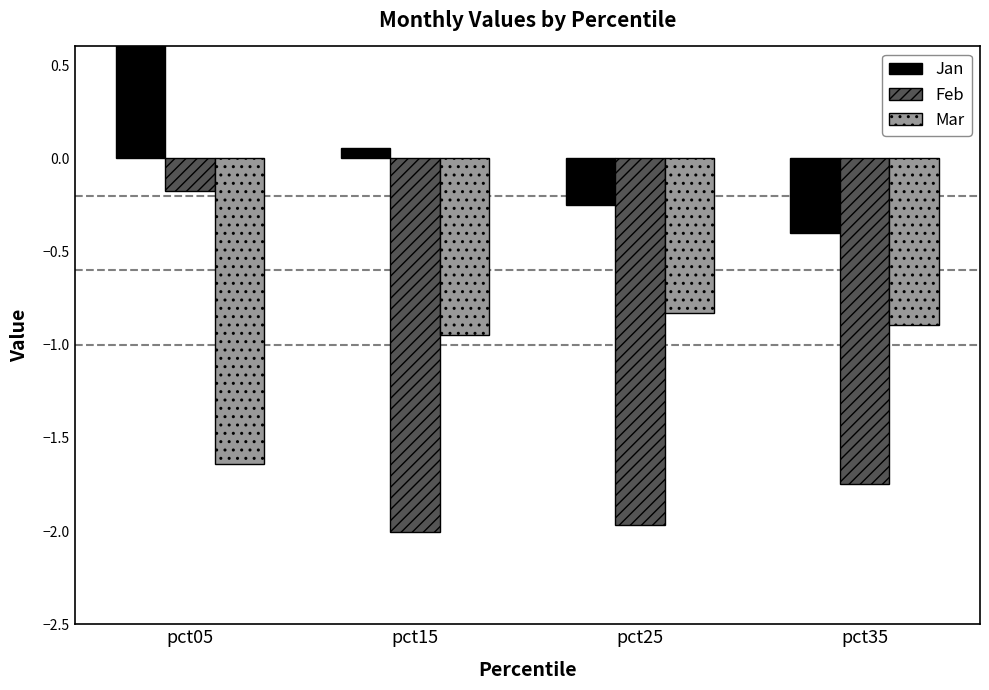

List the series in order of their peak value, highest first.

Jan, Feb, Mar